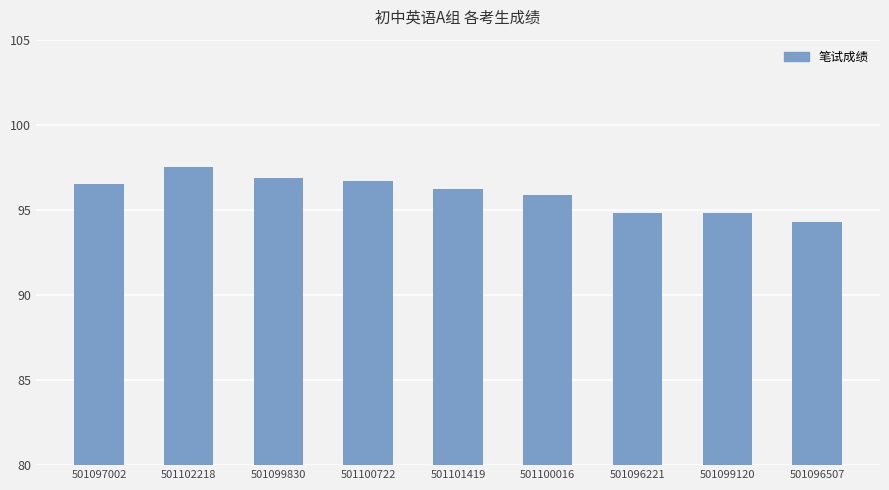

What is the value of the 5th bar from the left?

96.2